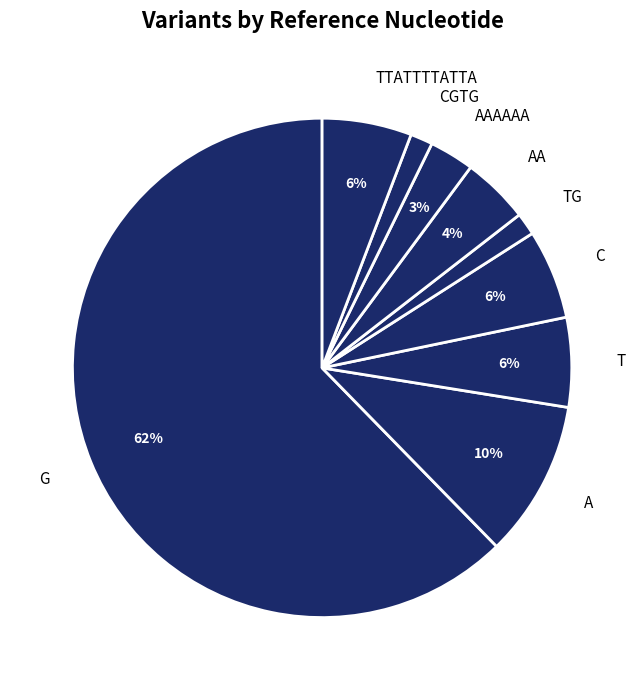

Is the sum of TG and AA greater than half?

No